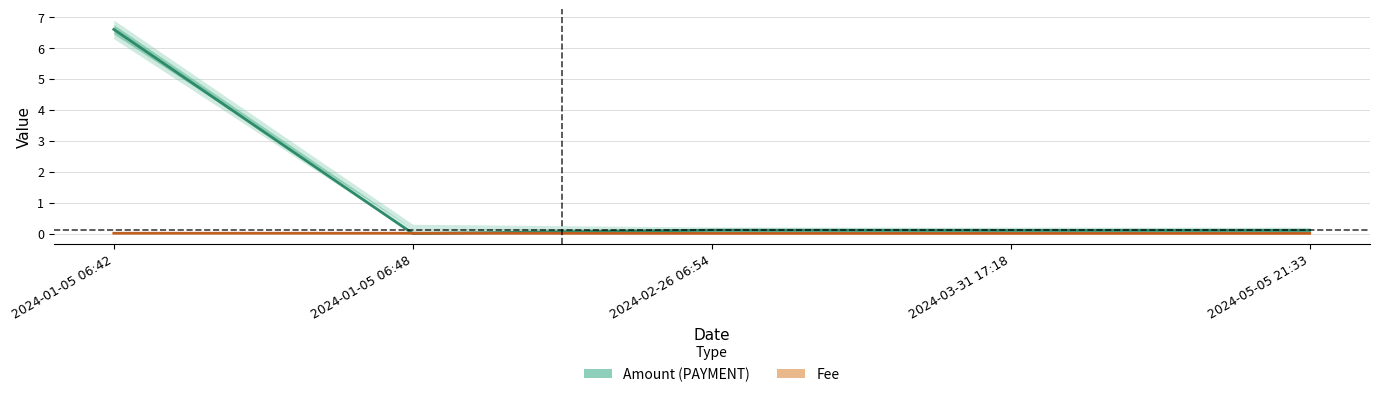

Is it true that Fee equals 0.0 at 2024-01-05 06:42?

False